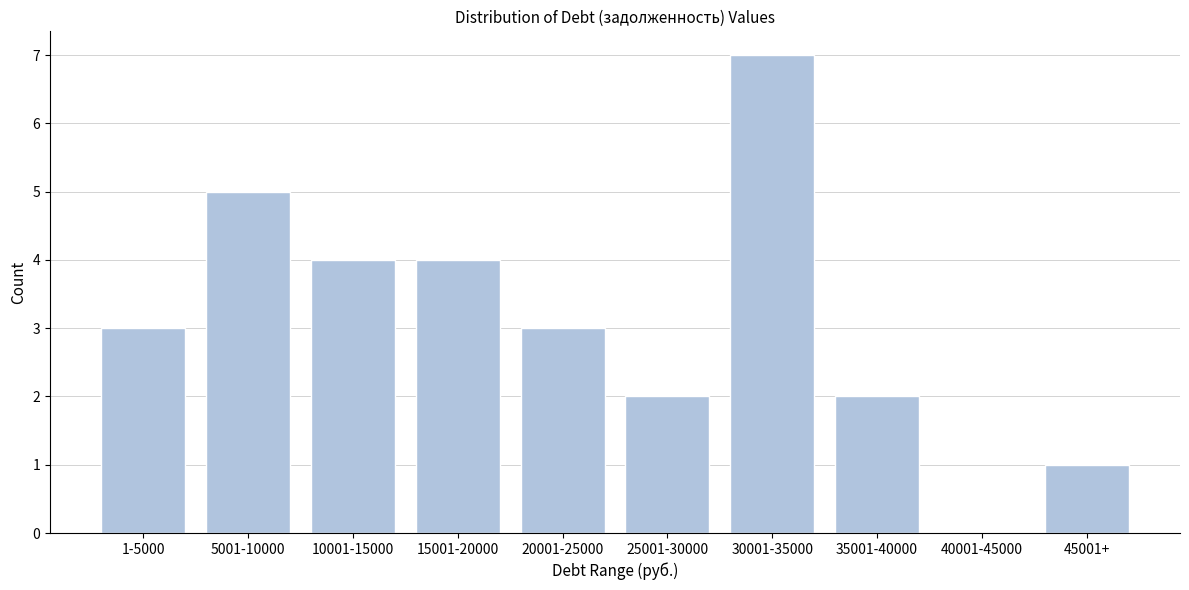

Reading left to right, list all the values displayed in this chart.

1-5000=3	5001-10000=5	10001-15000=4	15001-20000=4	20001-25000=3	25001-30000=2	30001-35000=7	35001-40000=2	40001-45000=0	45001+=1